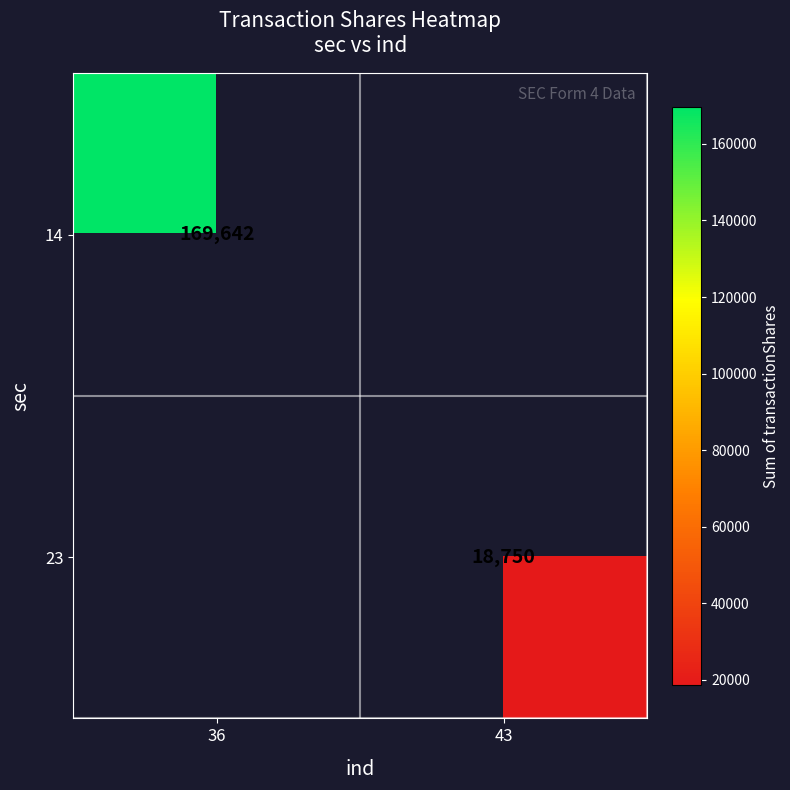

The value of 23 at 43 is 9288. True or false?

False